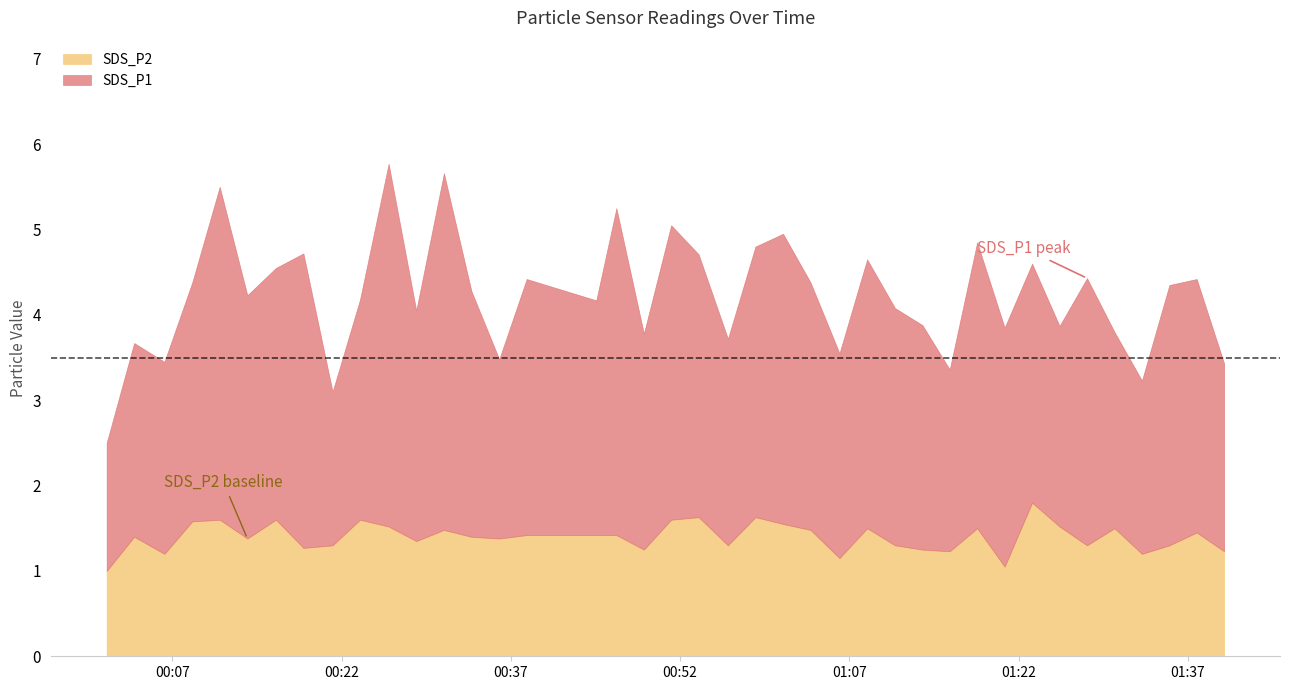

How many lines are shown in the chart?

2